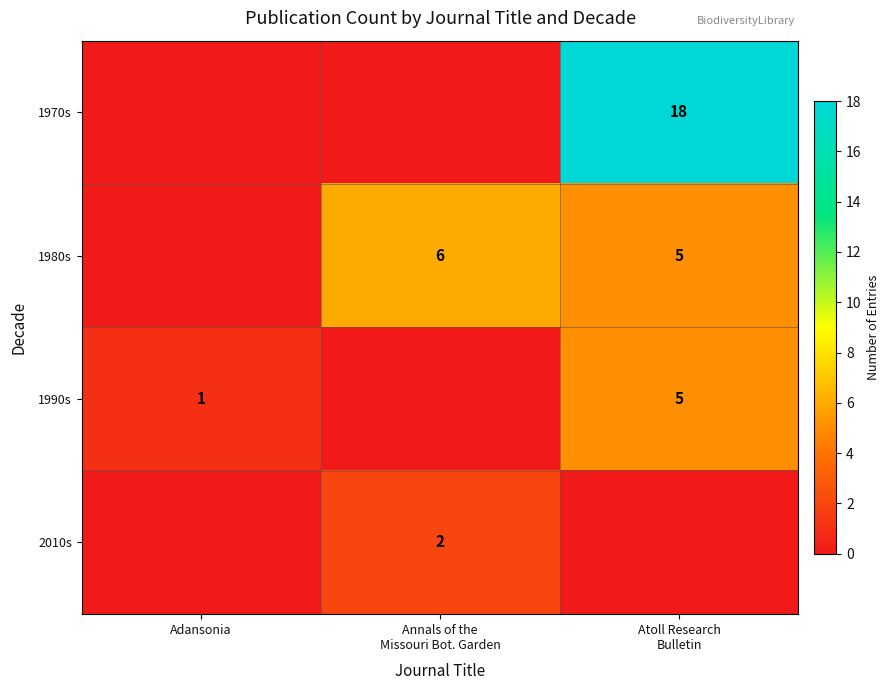

What is the sum of the 1990s values at Atoll Research Bulletin and Adansonia?

6